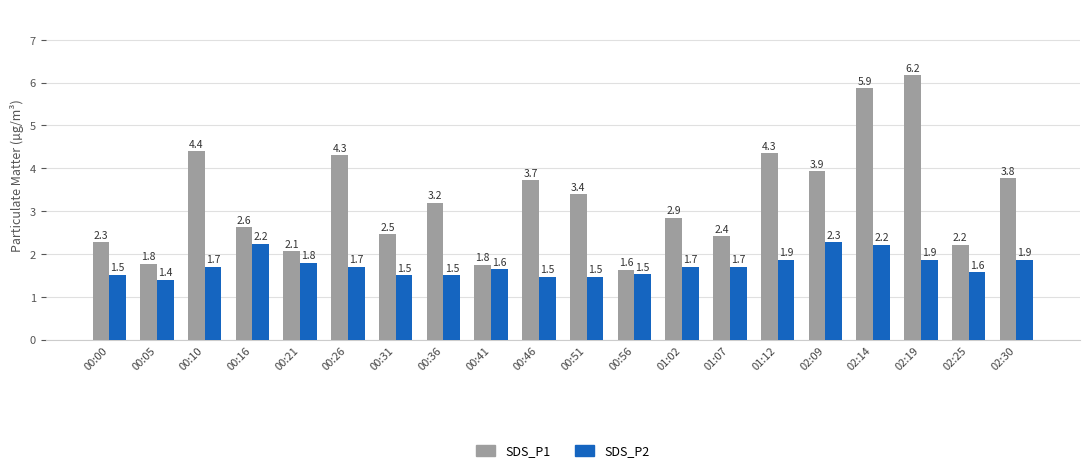

What is the value of the SDS_P2 bar at the 6th from the left?

1.7